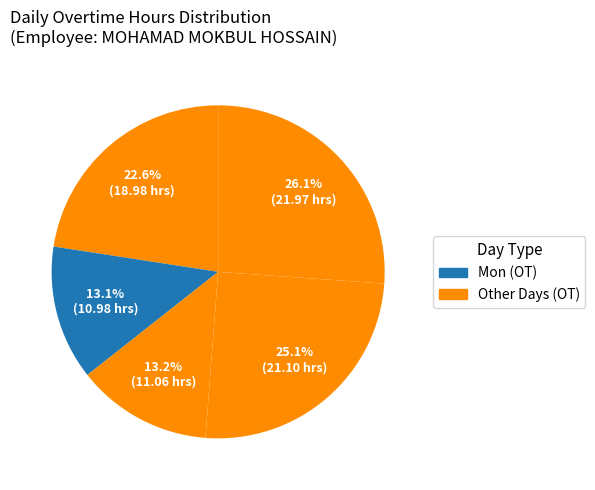

How many slices are in this pie chart?

5